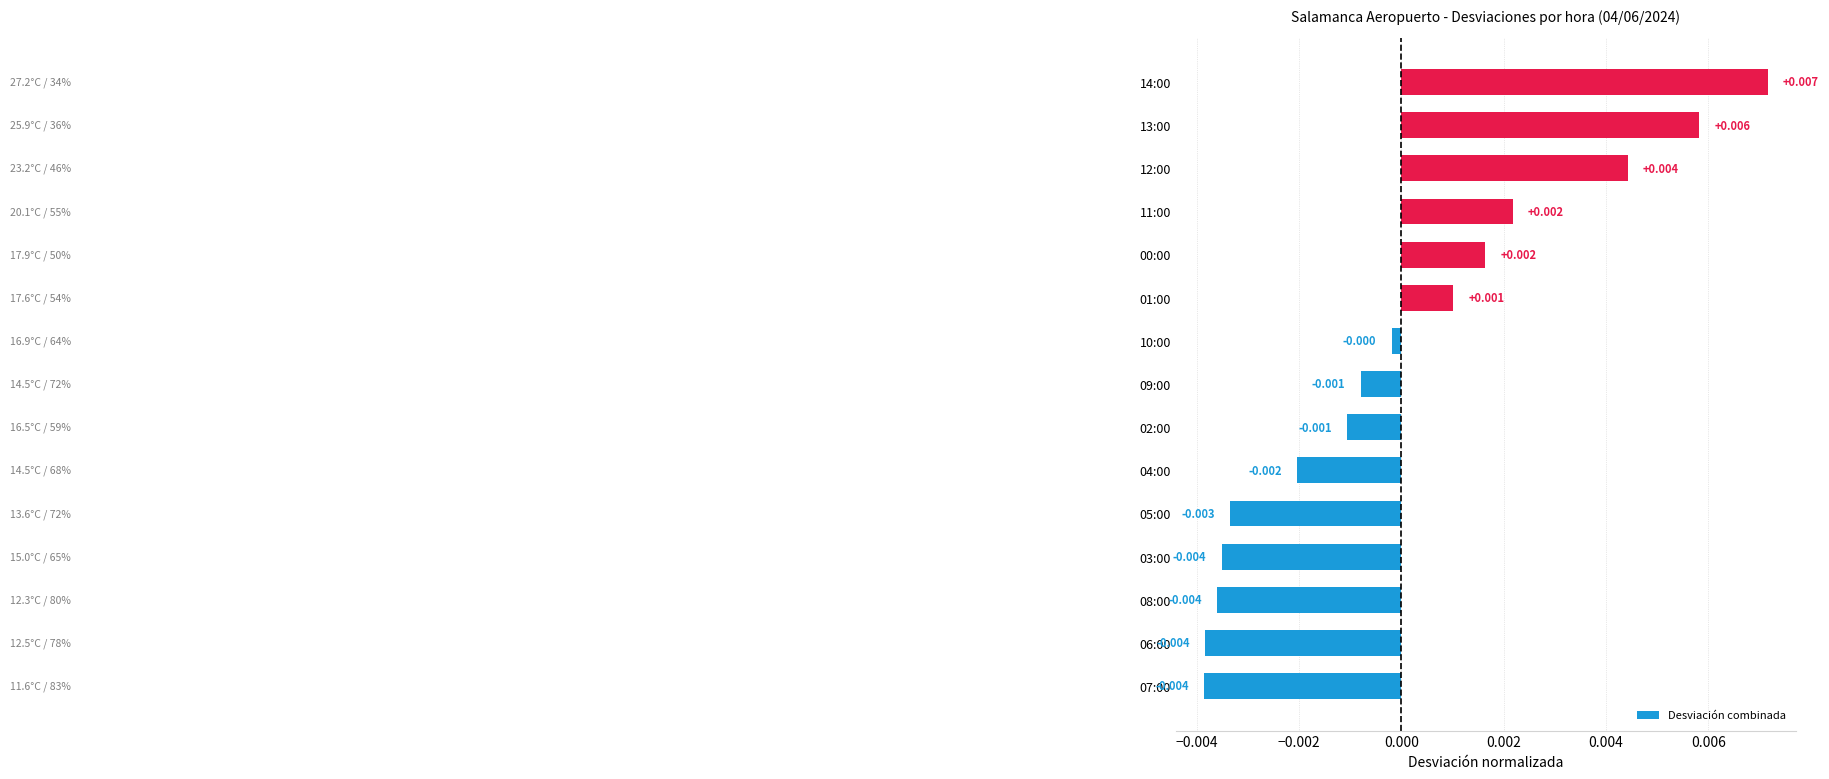

How many values are below zero?

9